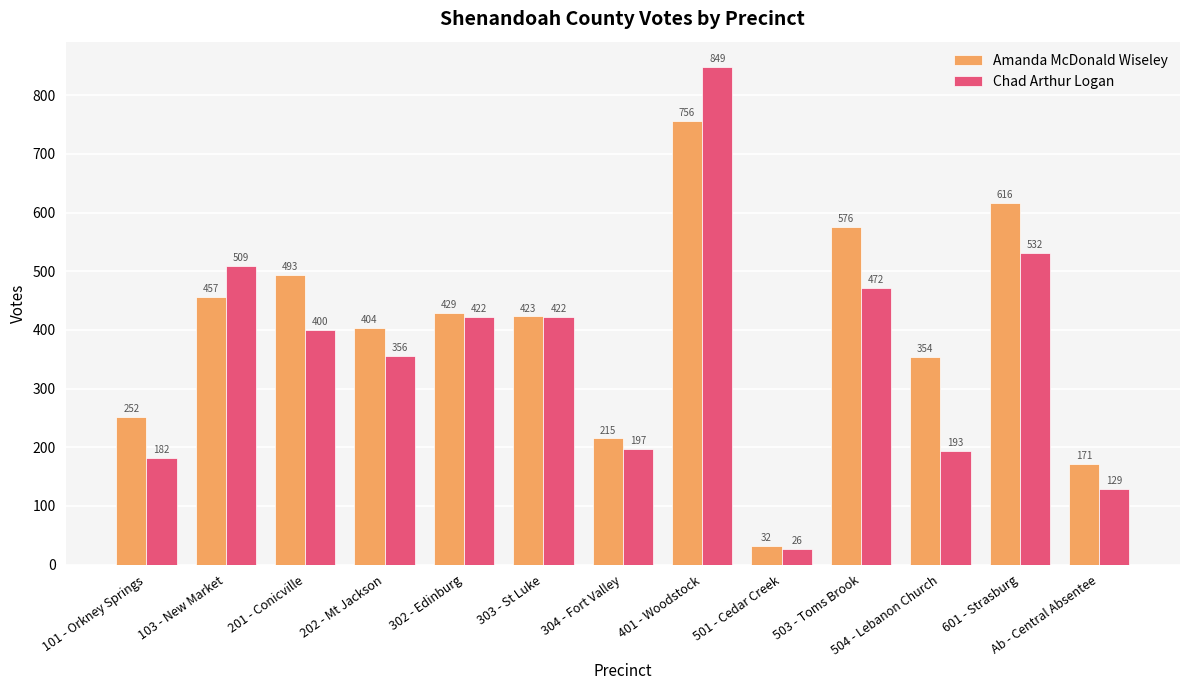

Reading left to right, list all the values displayed in this chart.

Amanda McDonald Wiseley: 101 - Orkney Springs=252	103 - New Market=457	201 - Conicville=493	202 - Mt Jackson=404	302 - Edinburg=429	303 - St Luke=423	304 - Fort Valley=215	401 - Woodstock=756	501 - Cedar Creek=32	503 - Toms Brook=576	504 - Lebanon Church=354	601 - Strasburg=616	Ab - Central Absentee=171
Chad Arthur Logan: 101 - Orkney Springs=182	103 - New Market=509	201 - Conicville=400	202 - Mt Jackson=356	302 - Edinburg=422	303 - St Luke=422	304 - Fort Valley=197	401 - Woodstock=849	501 - Cedar Creek=26	503 - Toms Brook=472	504 - Lebanon Church=193	601 - Strasburg=532	Ab - Central Absentee=129